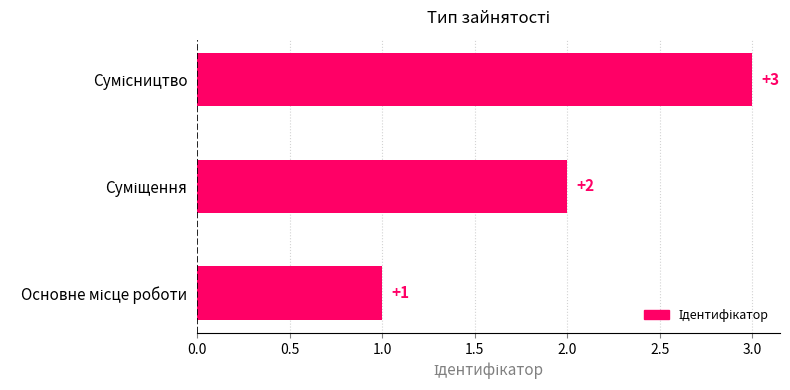

Count the values in the range 1 to 3.

3